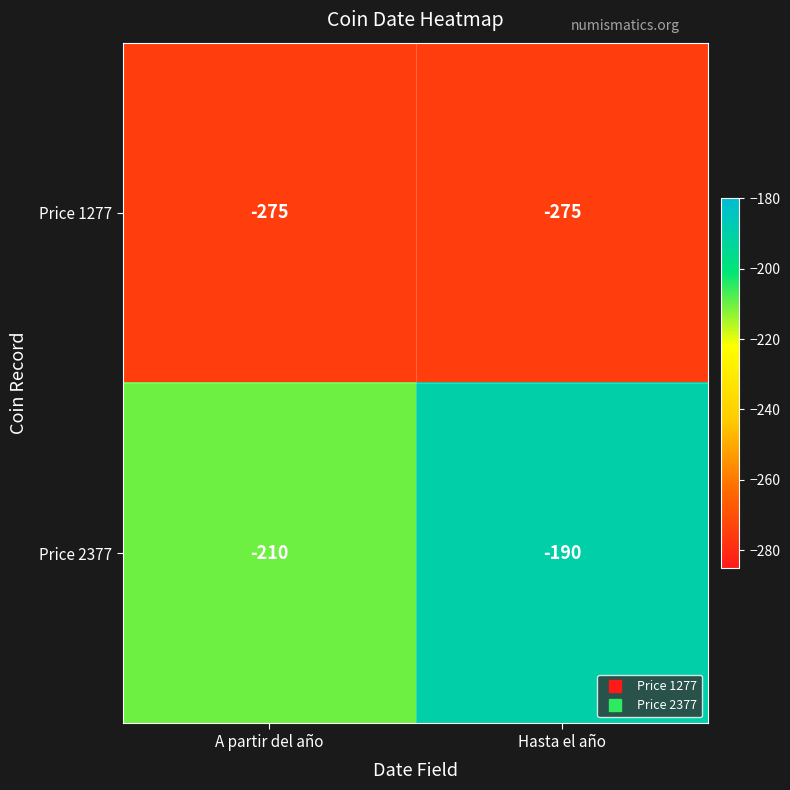

Where is Price 1277 nearest to the value -275?

A partir del año